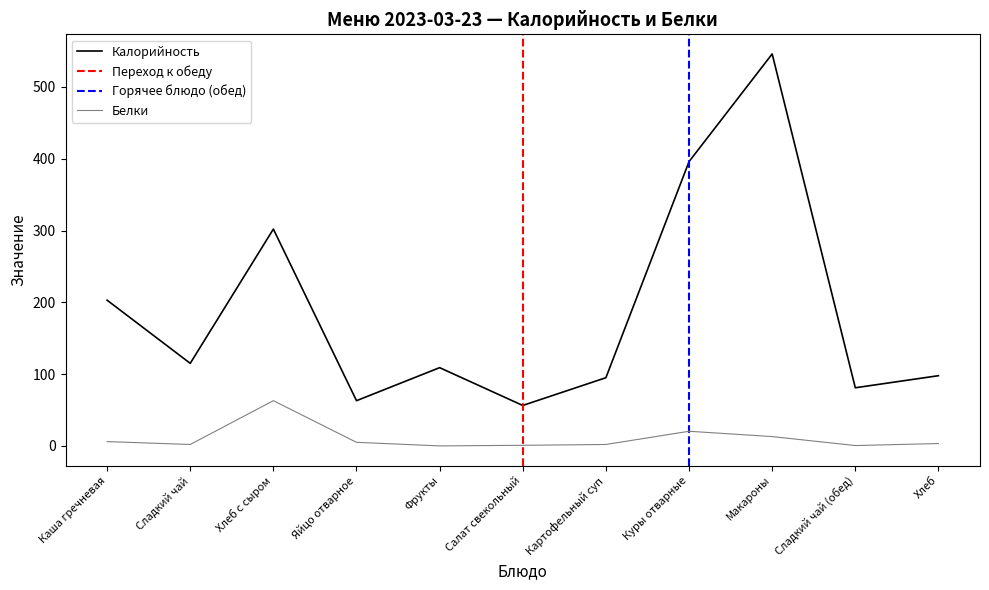

Which has a higher value, Хлеб с сыром or Хлеб?

Хлеб с сыром